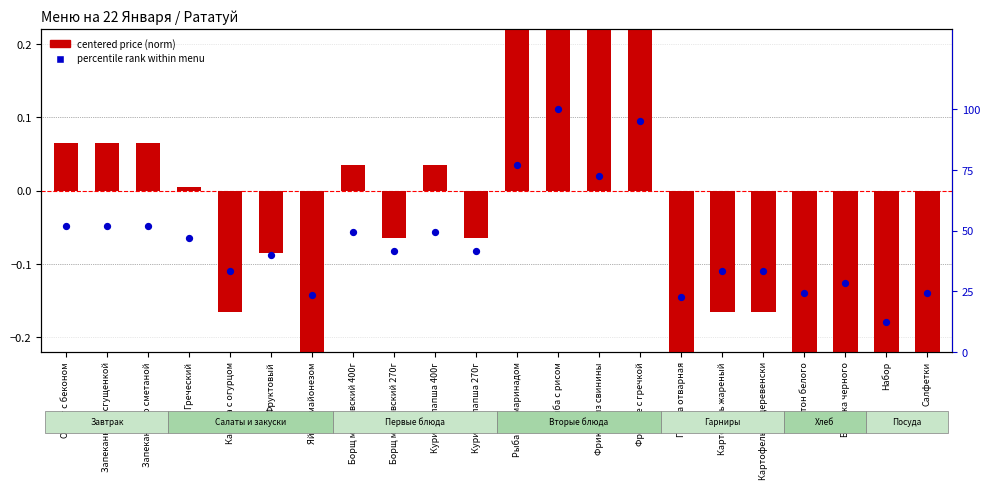

At how many categories does at least one series exceed 63?

4